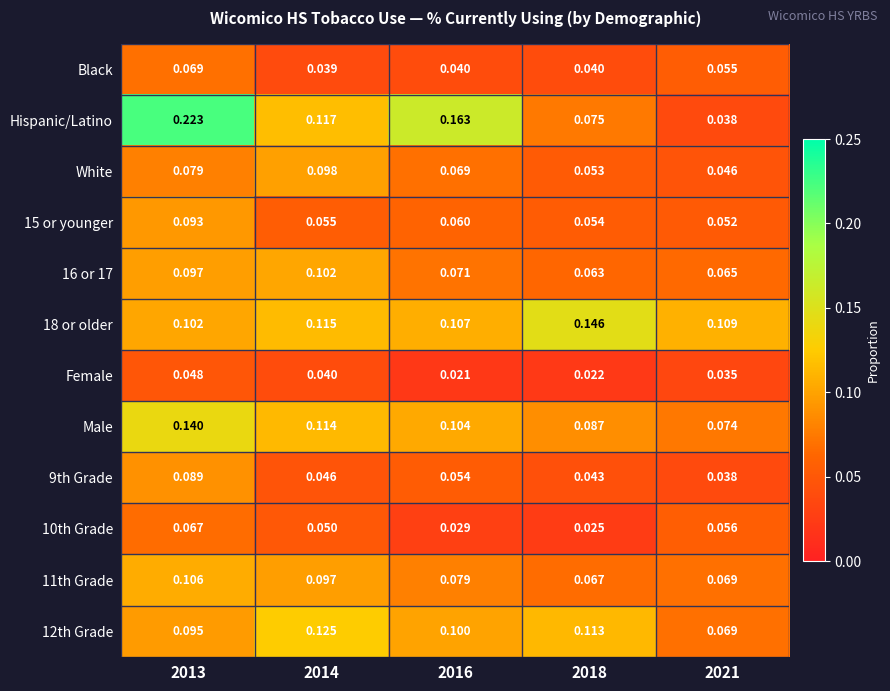

Which series changed the most between 2013 and 2018?

Hispanic/Latino